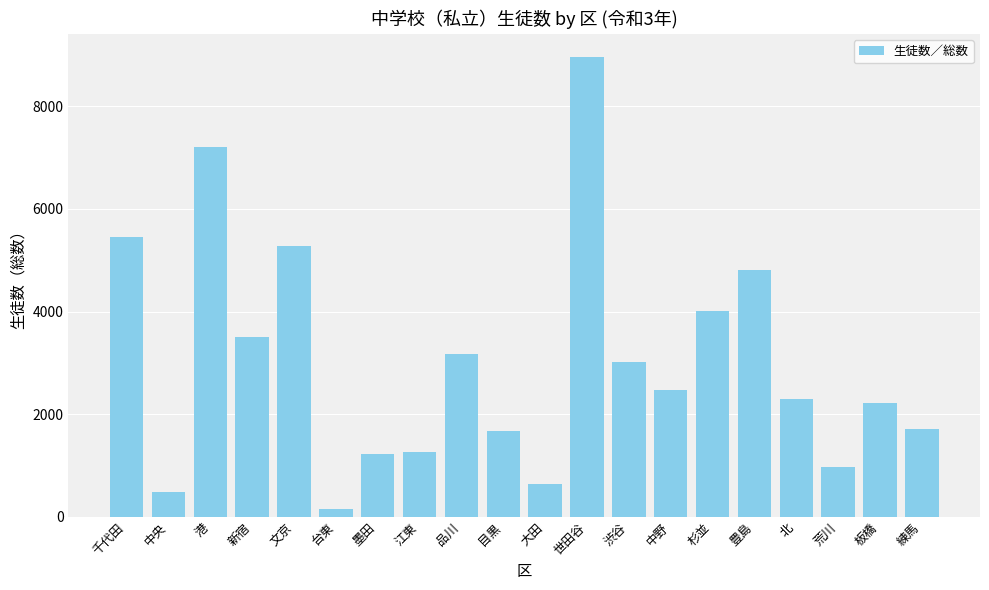

Is it true that the value at 目黒 is 1673?

True